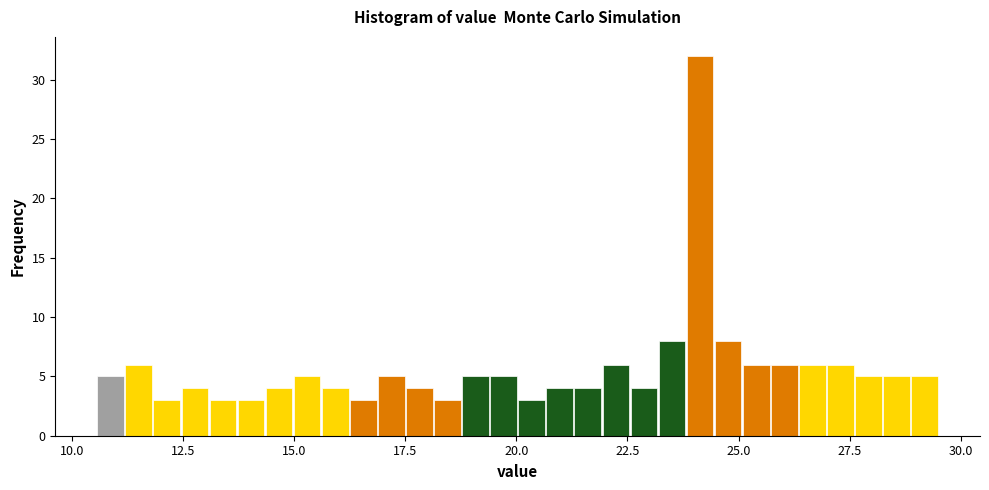

Read against the x-axis, roughly where is the centre of the tallest bar?

24.0